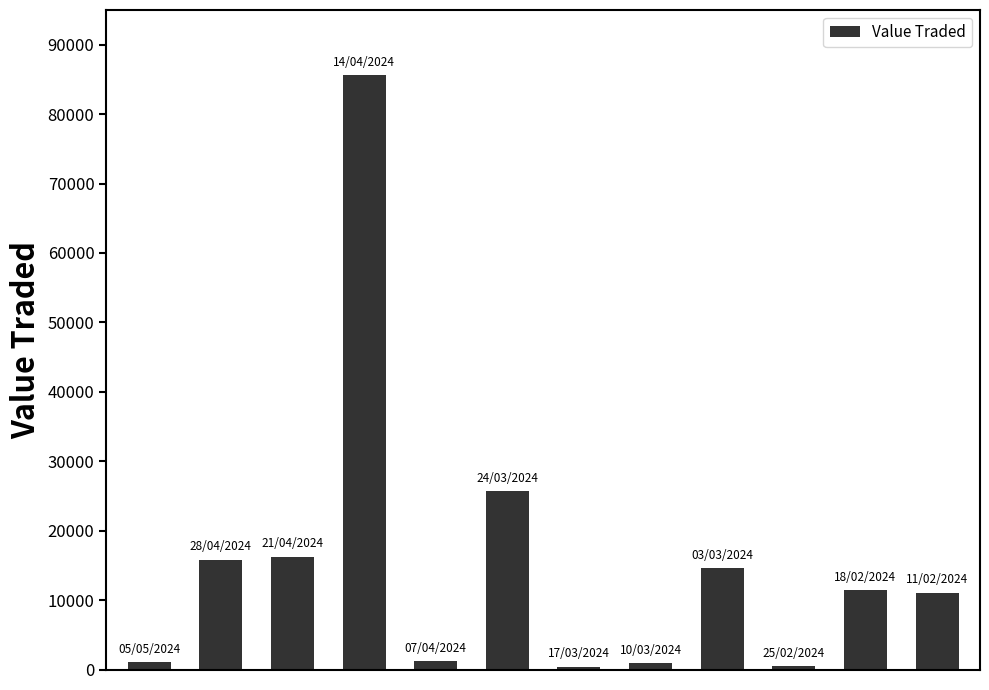

What is the difference between the maximum and minimum values?

85244